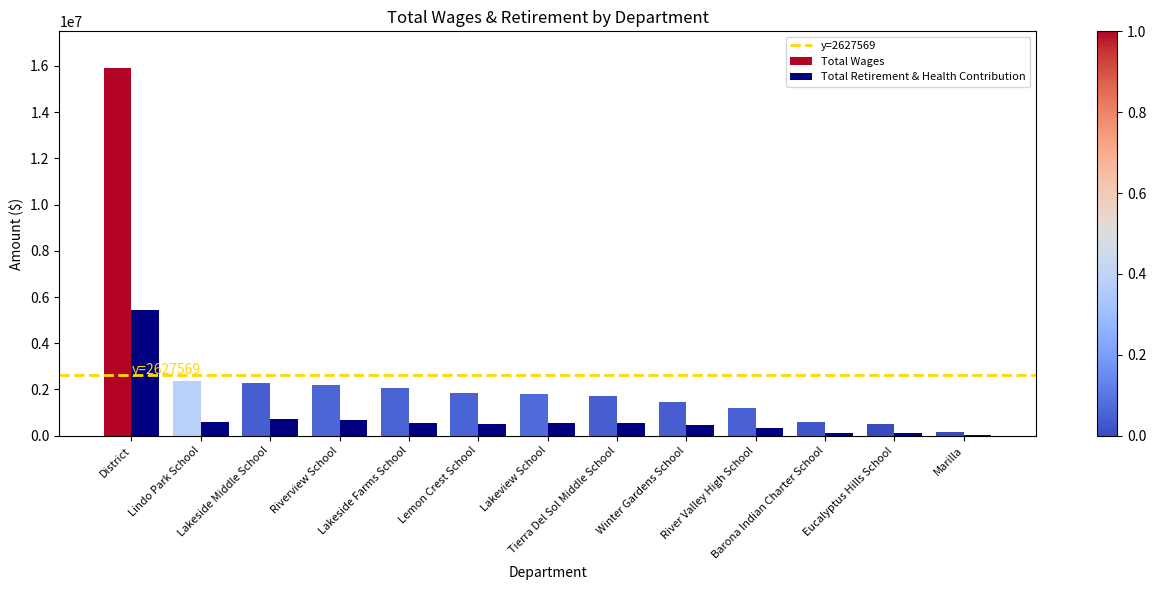

What is the highest value of the Total Retirement & Health Contribution series?

5418861